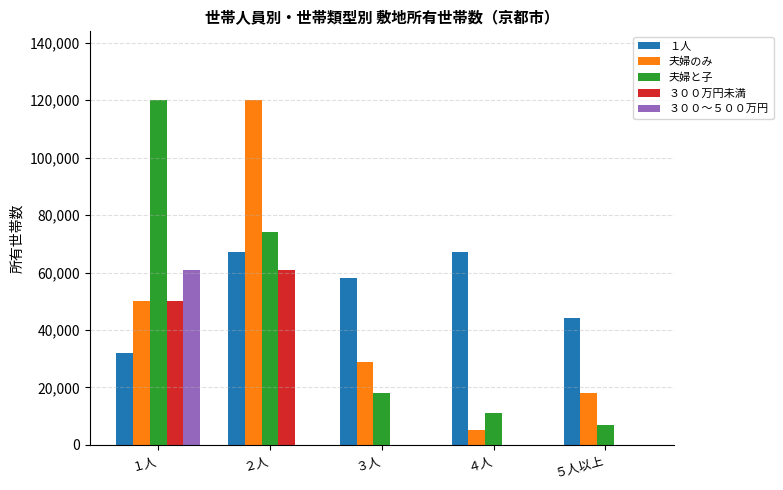

What is the highest value of the １人 series?

67000